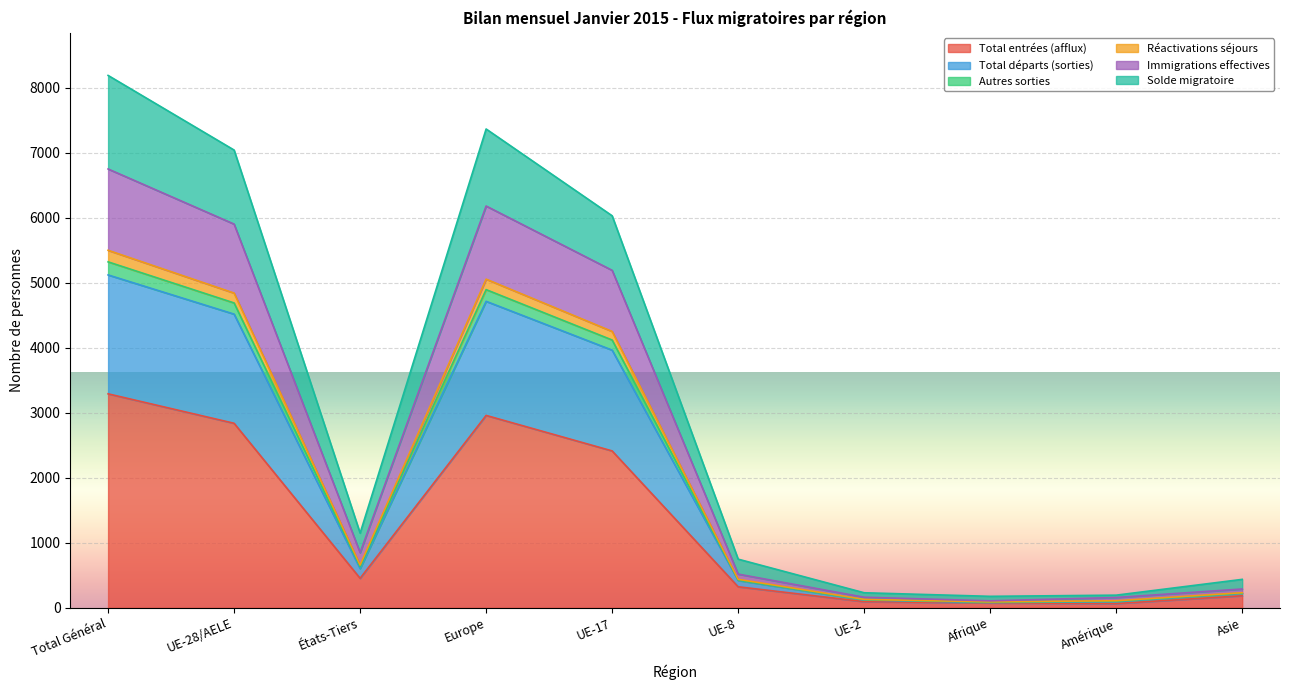

List the labels in order of Total départs (sorties) value, smallest first.

Afrique, Amérique, UE-2, Asie, UE-8, États-Tiers, UE-17, UE-28/AELE, Europe, Total Général